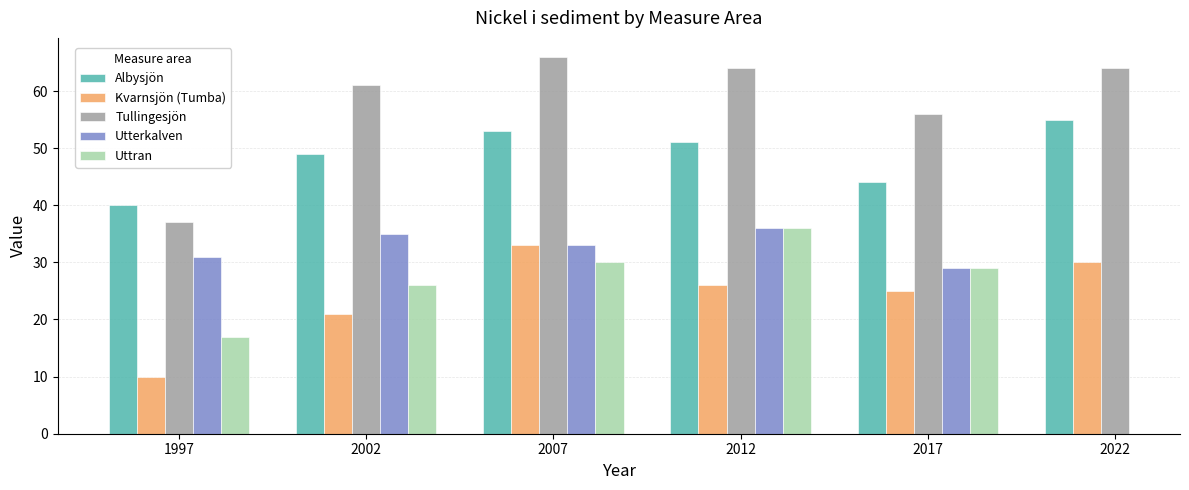

What is the difference between the highest and lowest values at 2022?

34.0